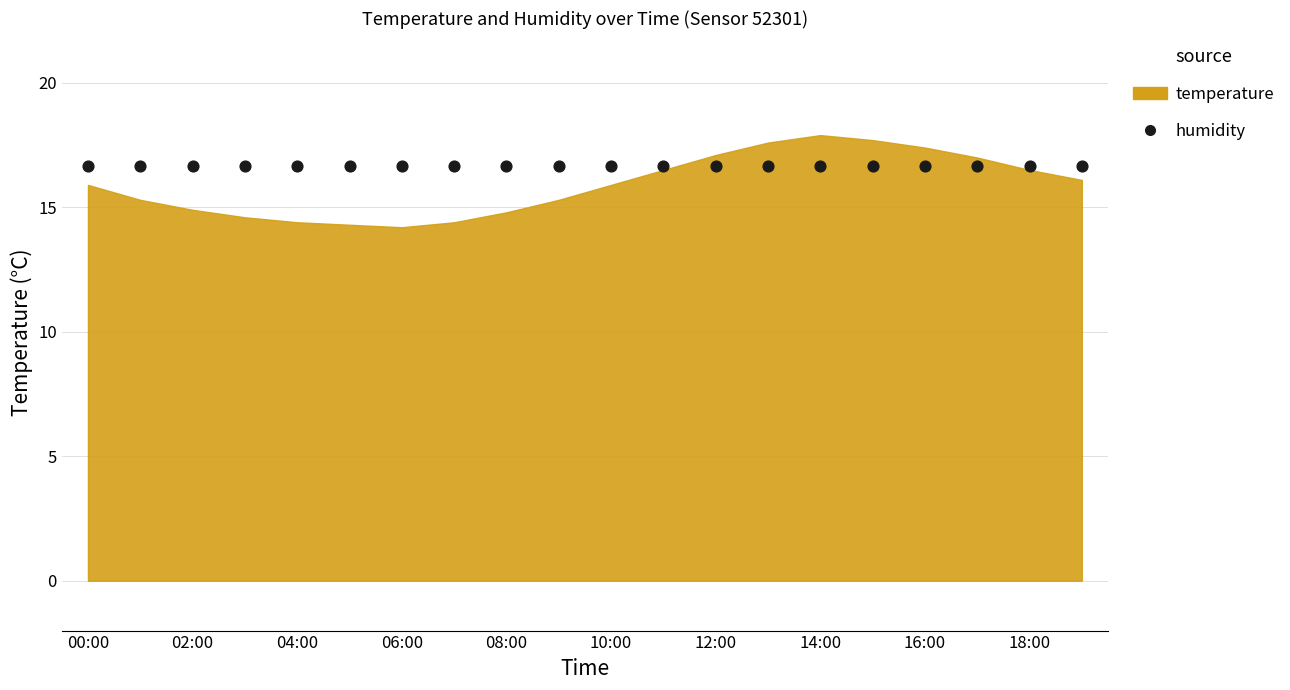

At which category is the sum across all series the highest?

14:00